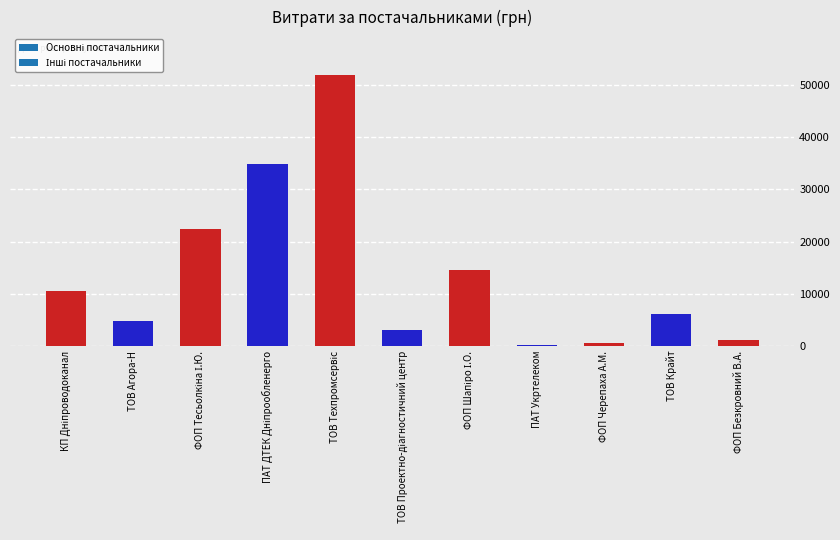

Which category has the highest value across all series?

ТОВ Техпромсервіс